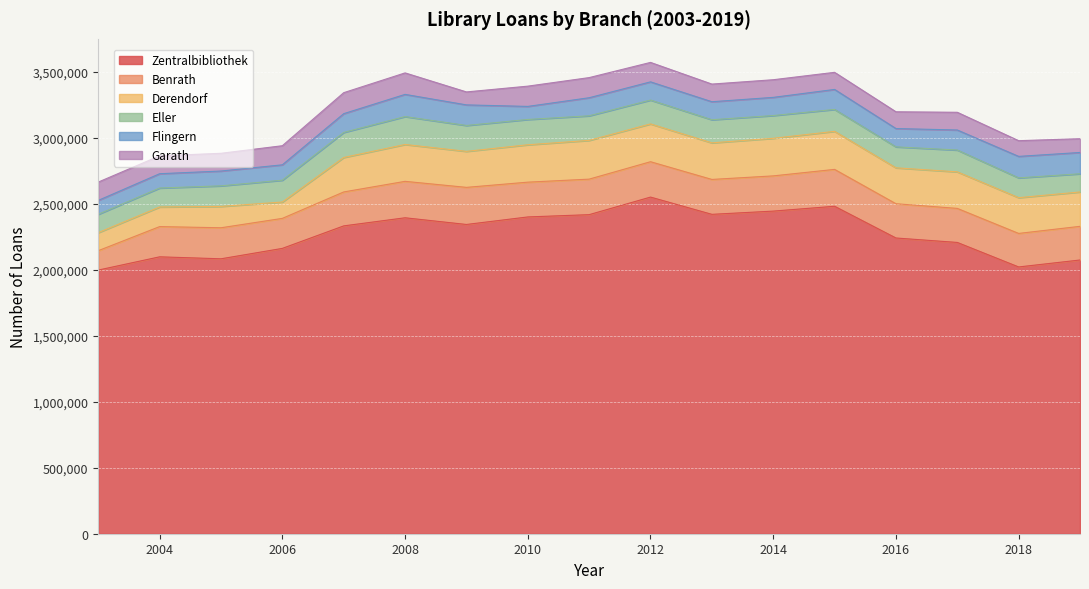

What are all the series names shown in the legend?

Zentralbibliothek, Benrath, Derendorf, Eller, Flingern, Garath